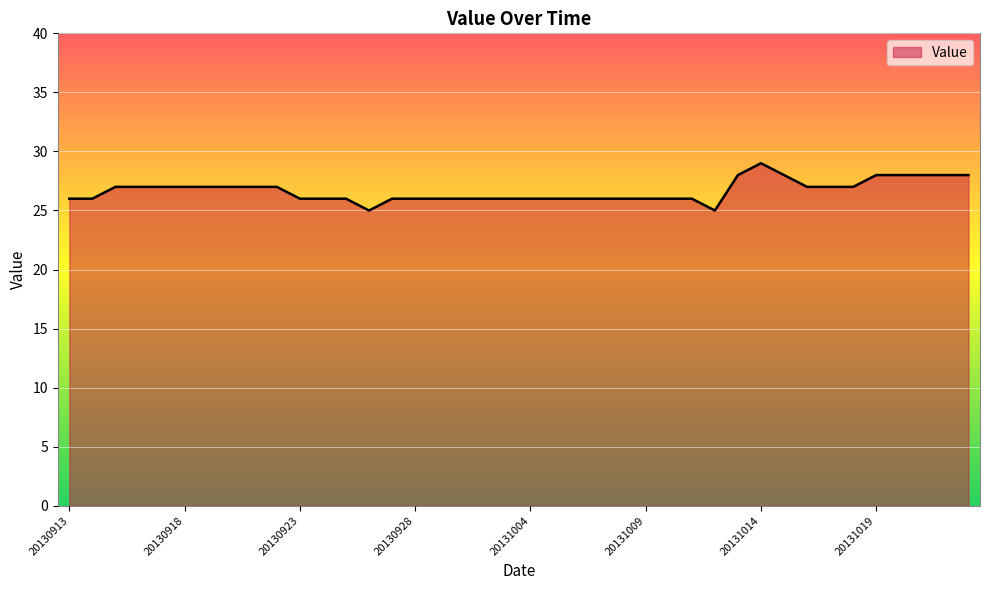

What is the difference between the maximum and minimum values?

4